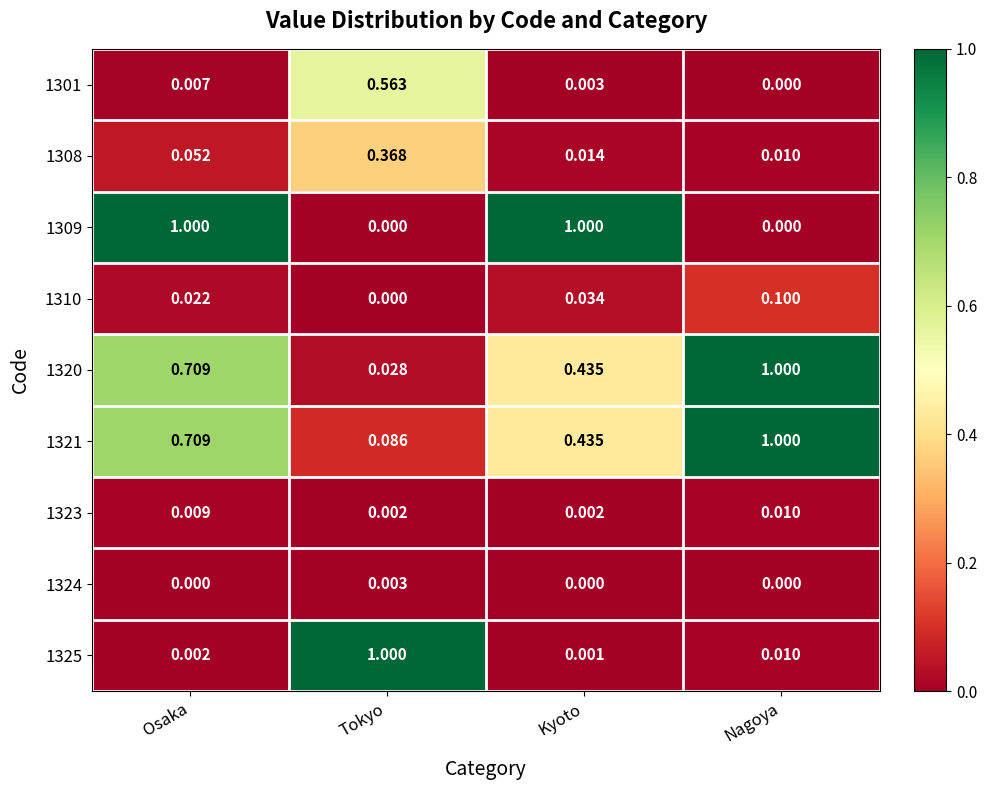

Which series has the largest total across all categories?

1321